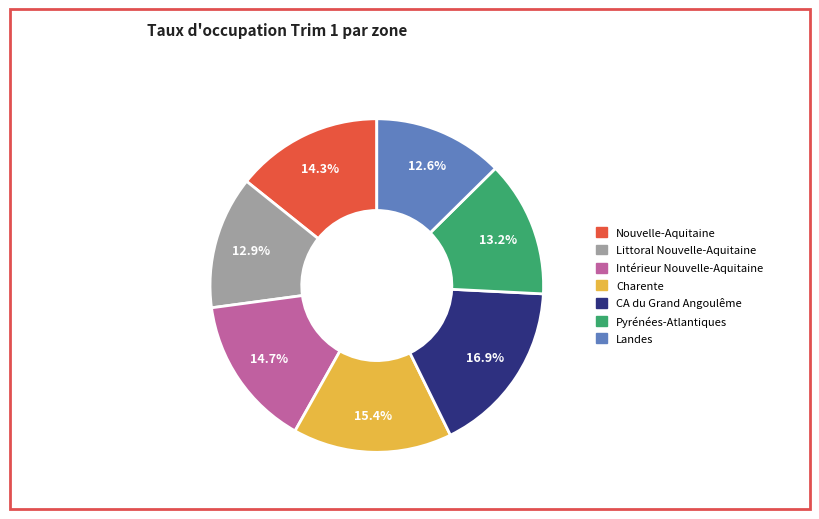

To the nearest percent, what is the difference between the Nouvelle-Aquitaine and Landes slice percentages?

2%